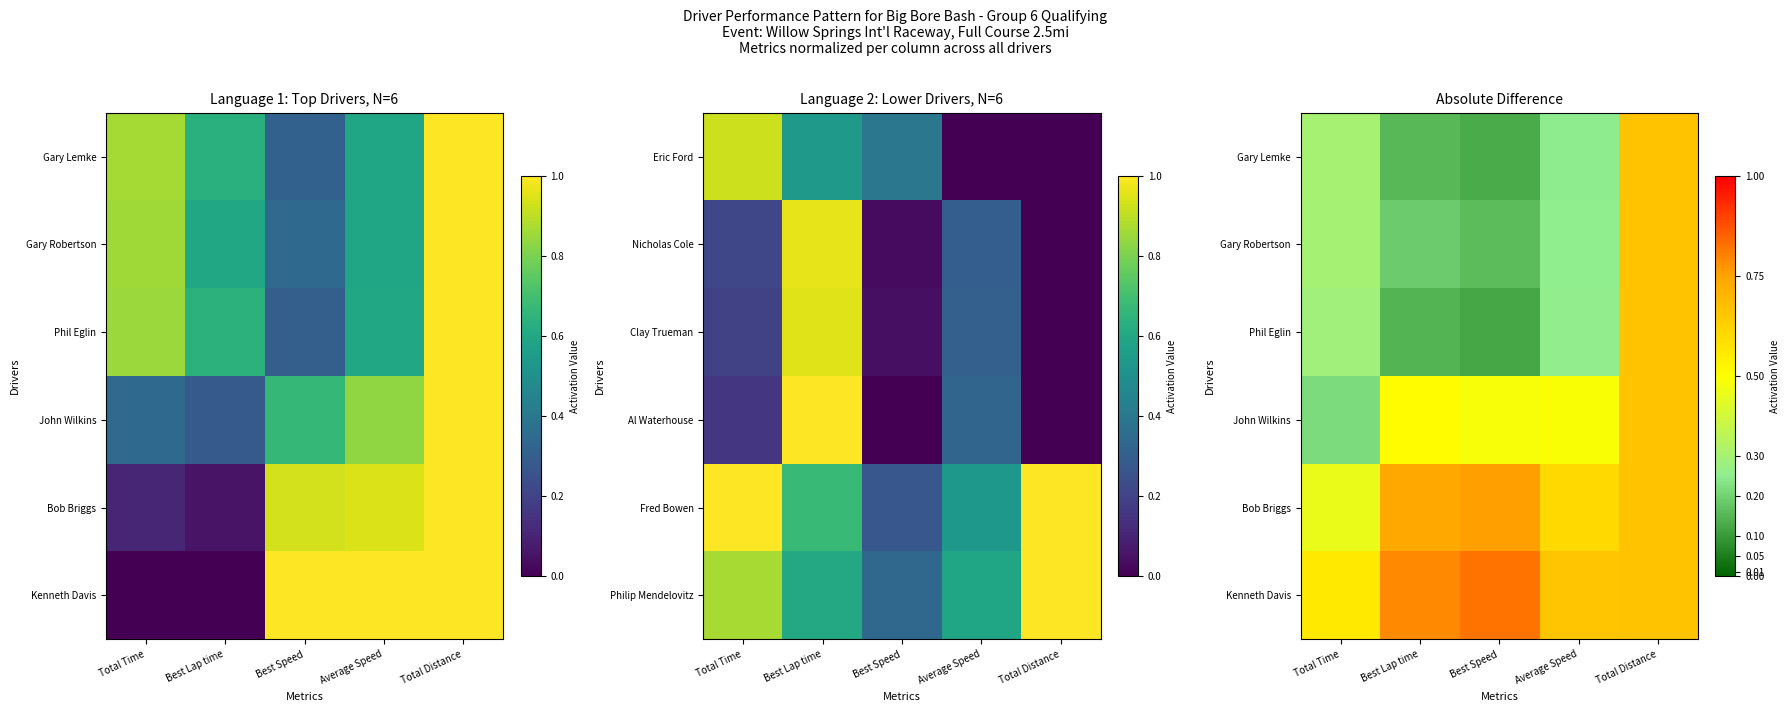

The Kenneth Davis series shows 1.1 at Best Speed. True or false?

False